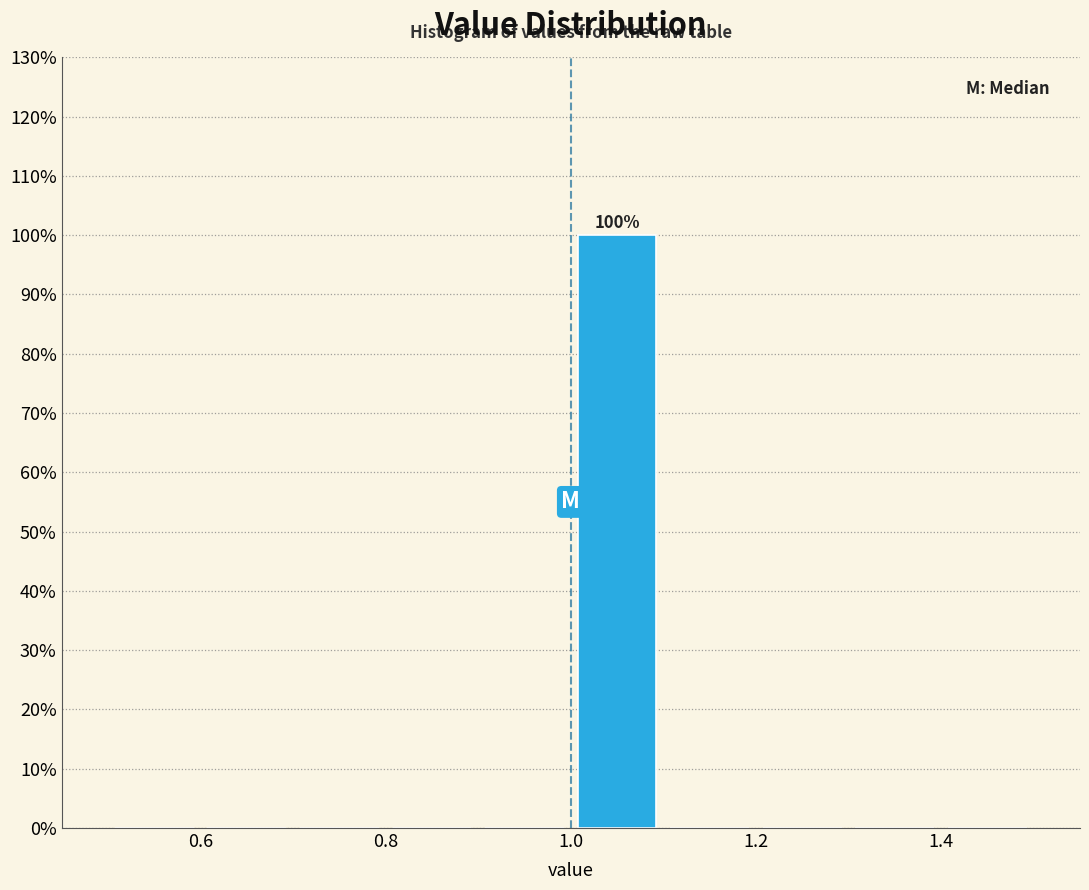

Over which range of the x-axis is the bar tallest?

1.0 to 1.1